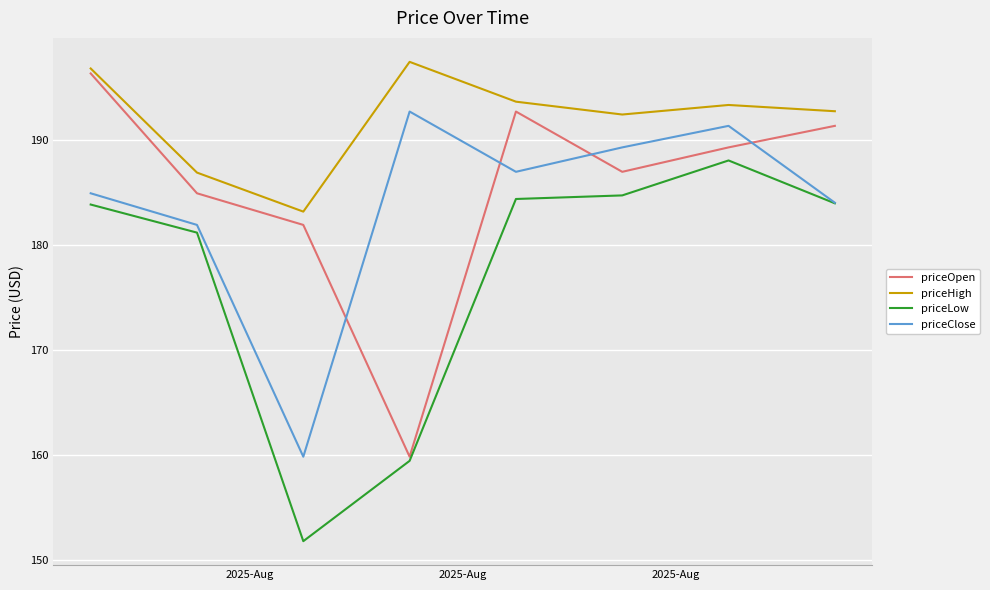

What is the difference between the maximum and minimum values in the priceHigh series?

14.3